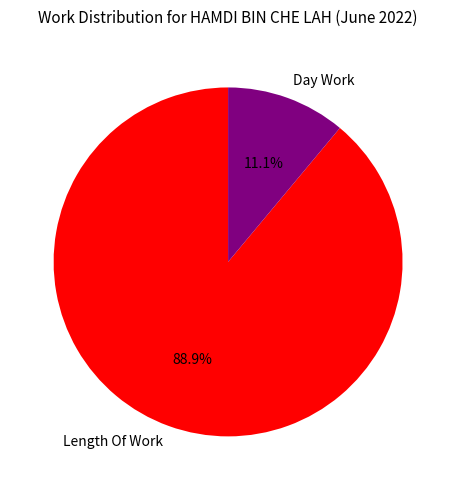

What portion of the pie excludes Length Of Work?

11.1%